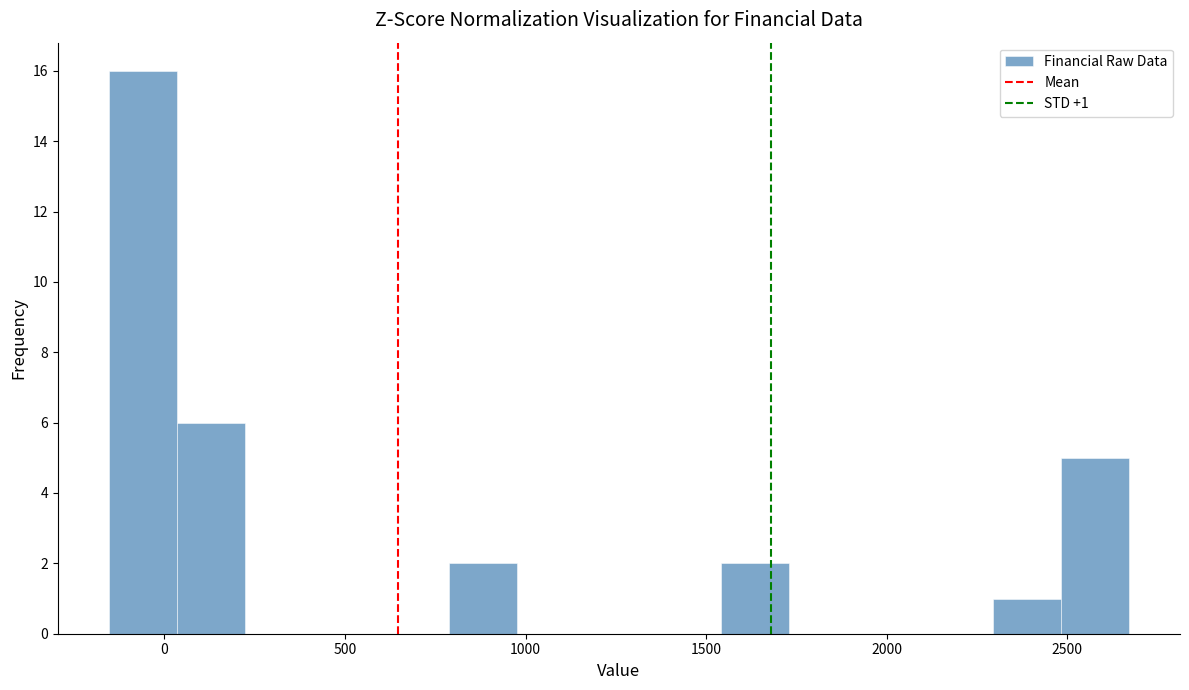

Around what value on the x-axis is the tallest bar? Give the approximate position of its centre, as read against the axis.

-50